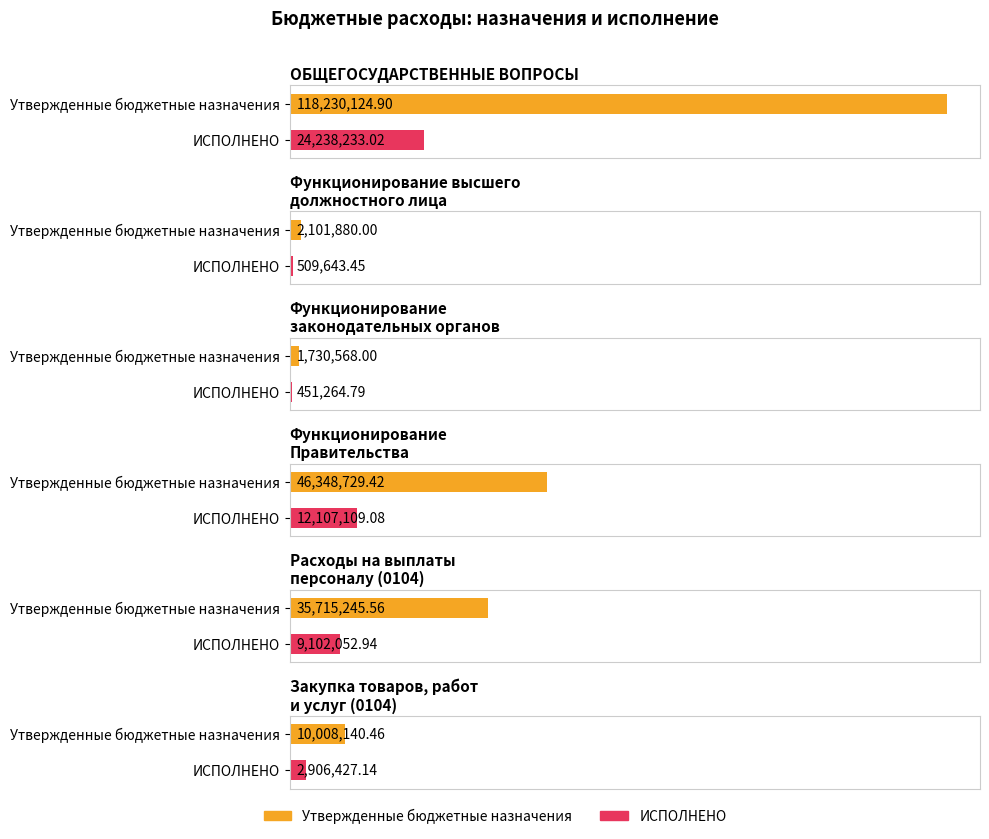

What is the minimum value for Утвержденные бюджетные назначения?

1730568.0